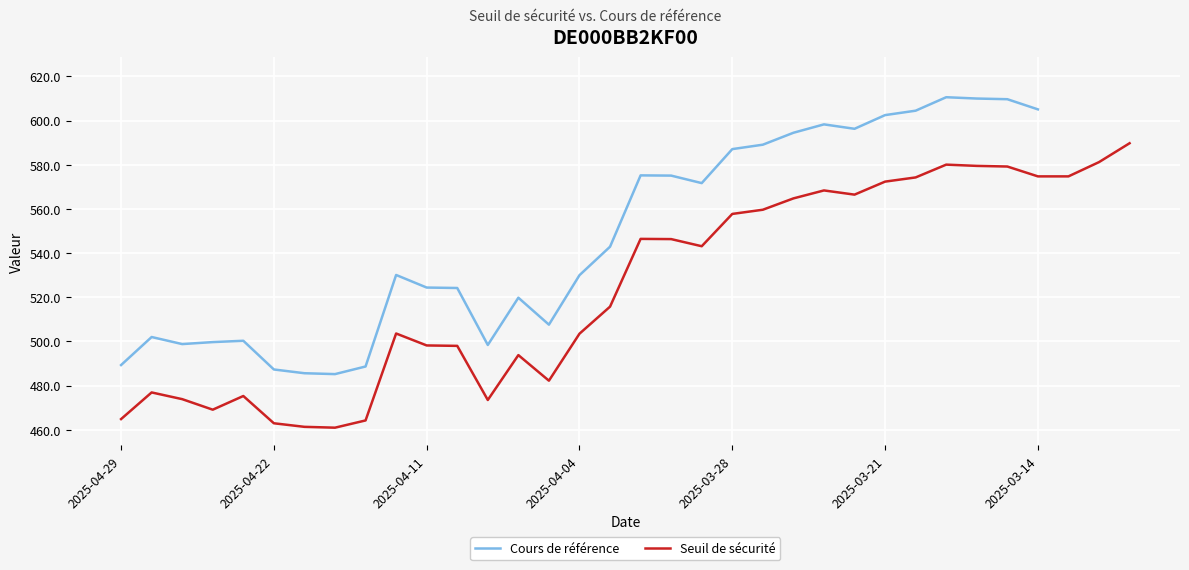

In Seuil de sécurité, how many points are lower than both neighbors (excluding endpoints)?

6